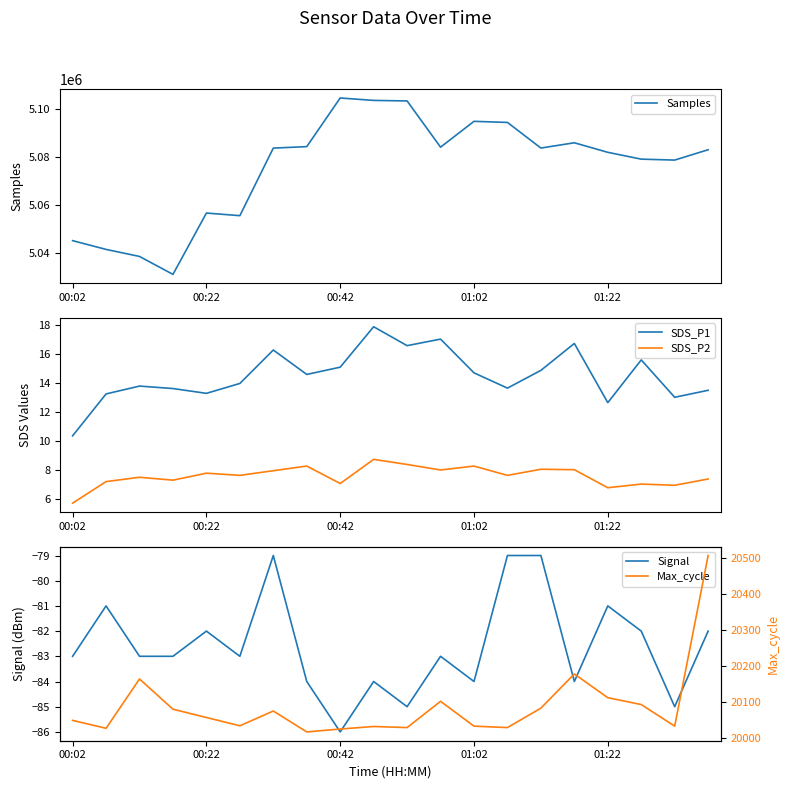

Does the chart have visible grid lines?

No